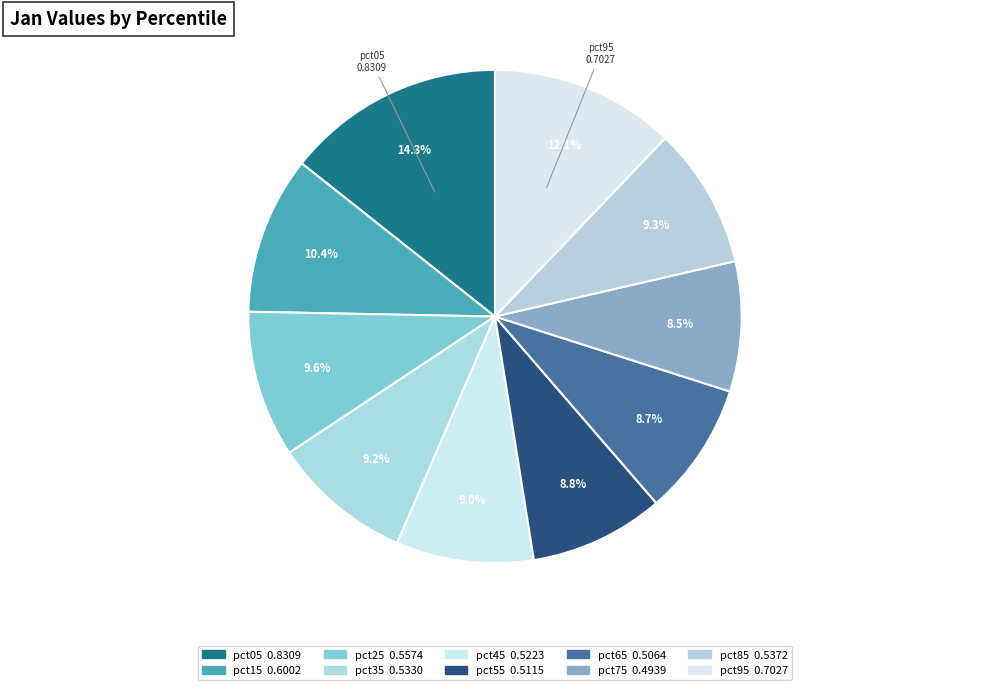

True or false: pct25 accounts for 20% of the total.

False